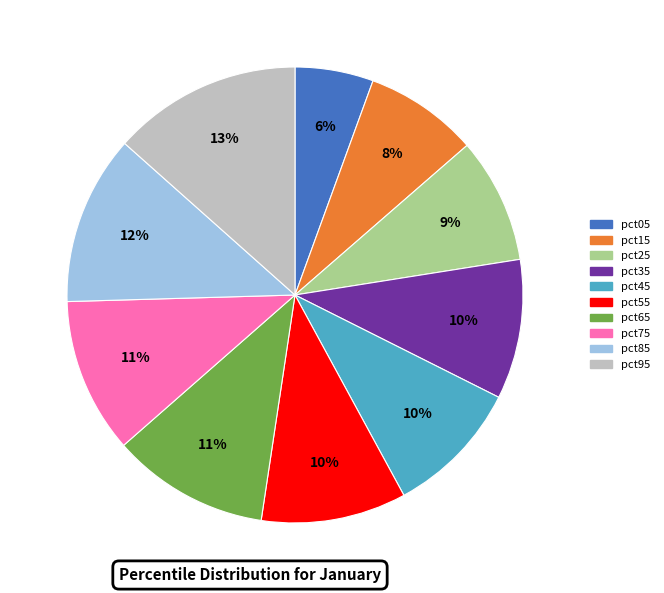

How many segments does this pie chart have?

10